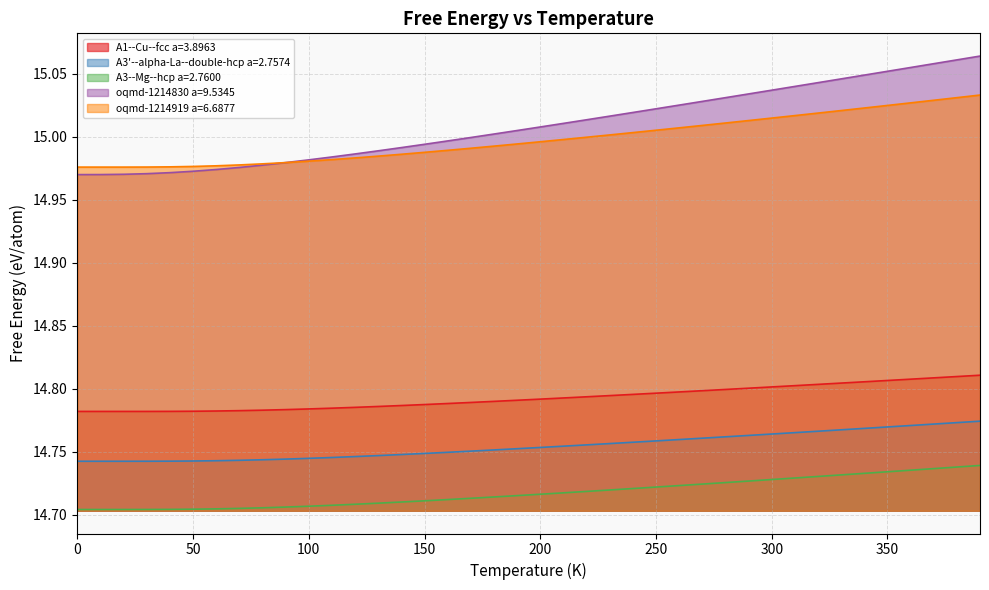

The oqmd-1214919 a=6.6877 series shows 15.0 at 330.0. True or false?

True